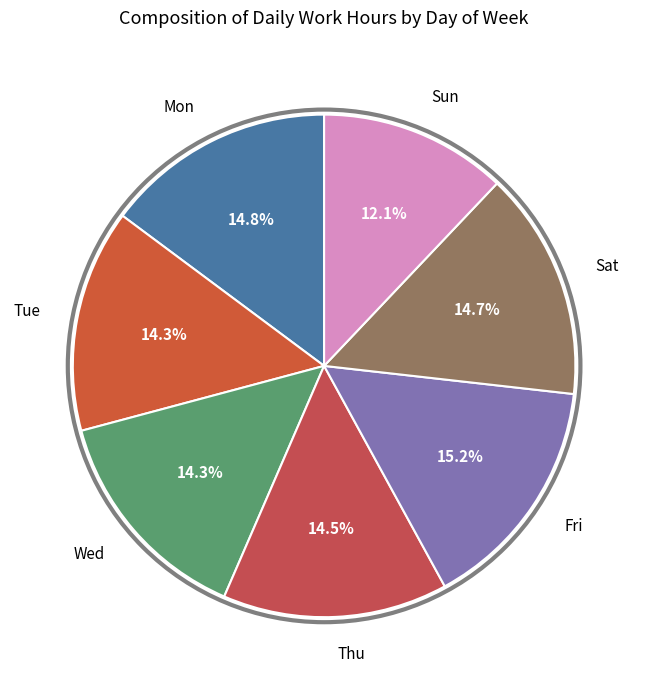

Which category has the smallest portion of the pie?

Sun